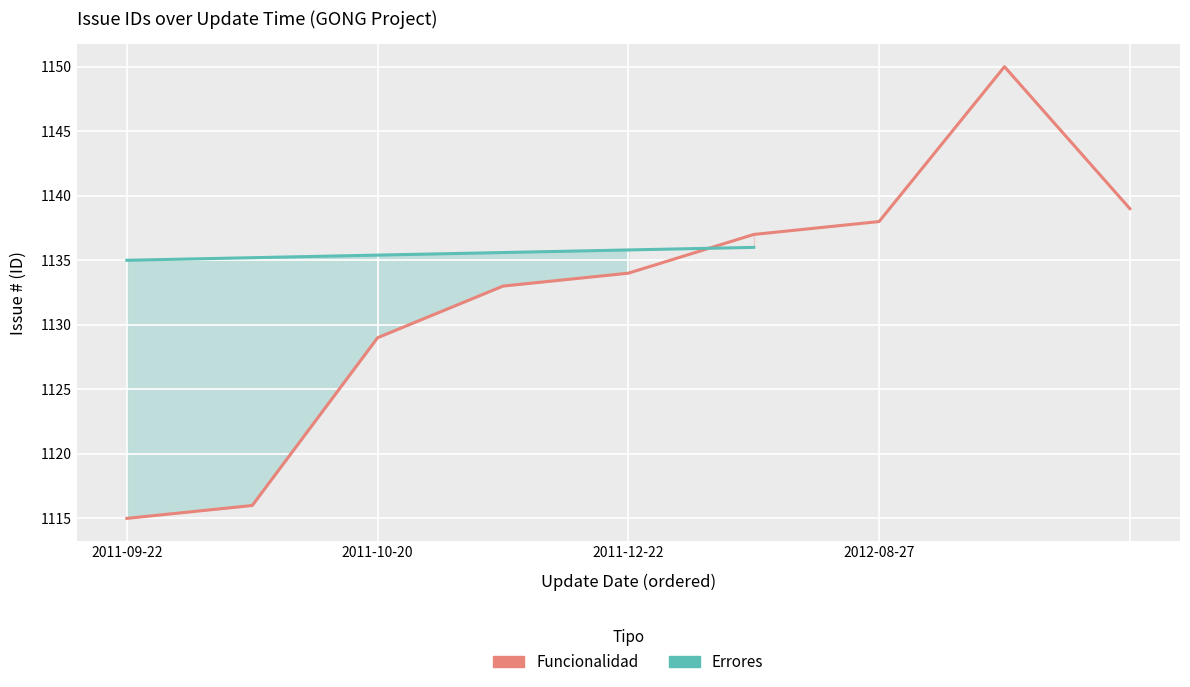

What is the change in value from 2011-09-22 to 2012-08-27?

+23